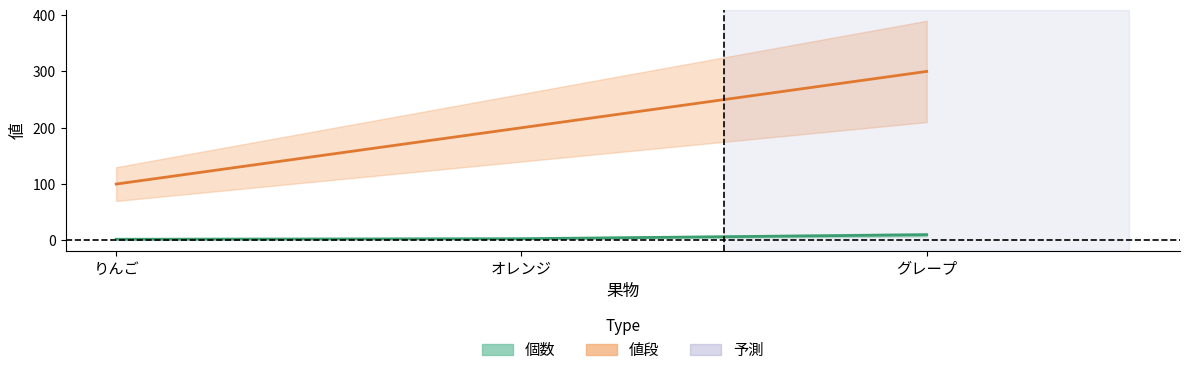

What value does the 値段 series have at グレープ, to the nearest 5?

300